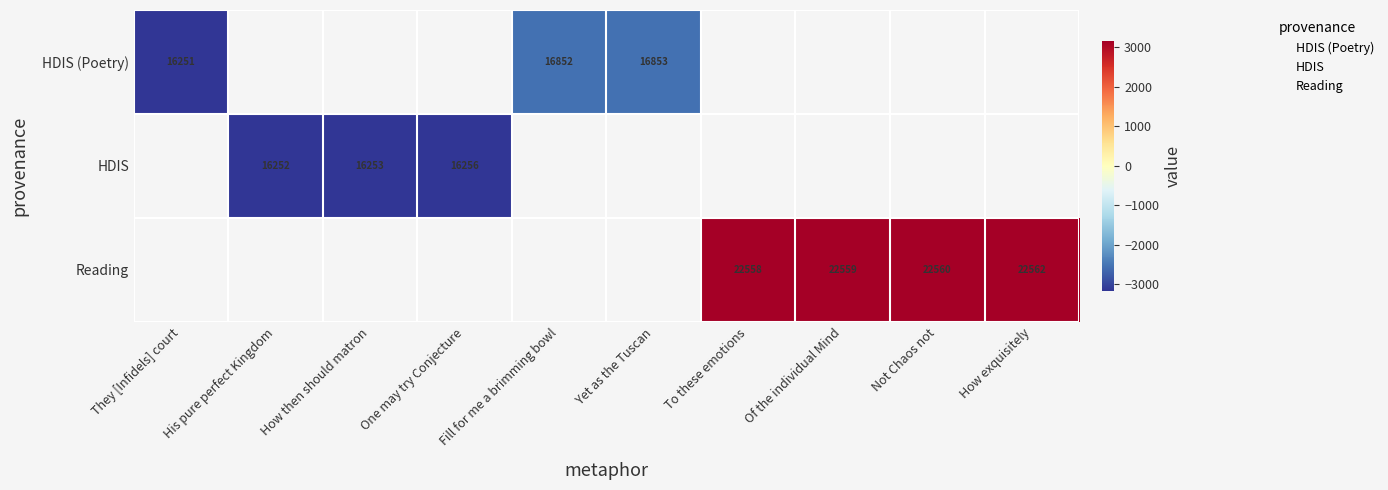

The value of Reading at Of the individual Mind is 34492.1. True or false?

False